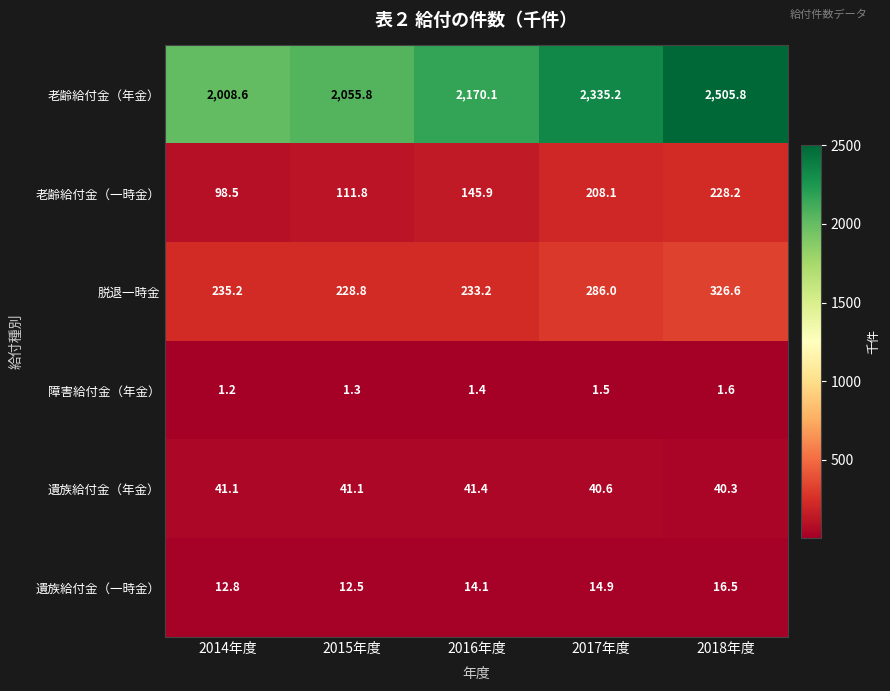

Between 2016年度 and 2018年度, which series saw the biggest shift?

老齢給付金（年金）